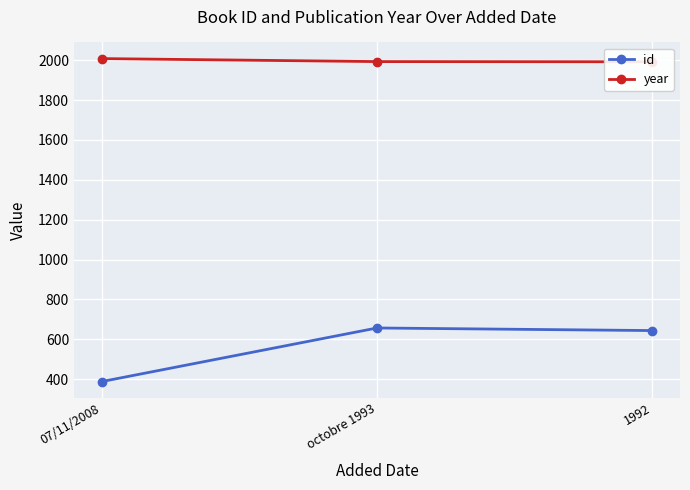

Which series has the widest spread of values?

id